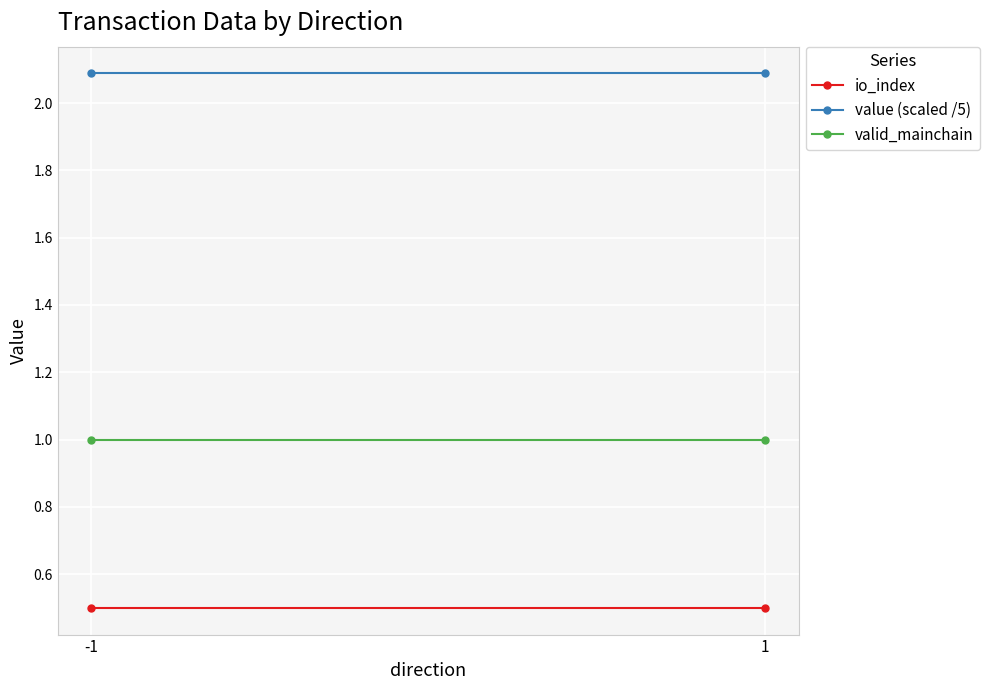

What is the value of the value (scaled /5) point at the 1st from the left?

2.1